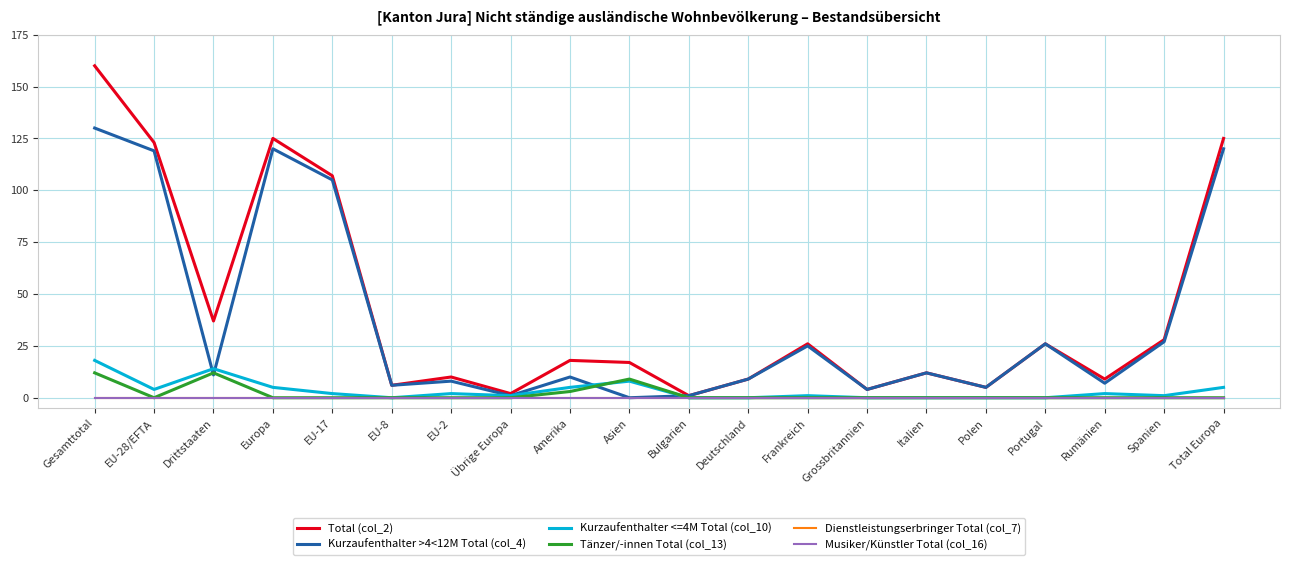

How many lines are shown in the chart?

6